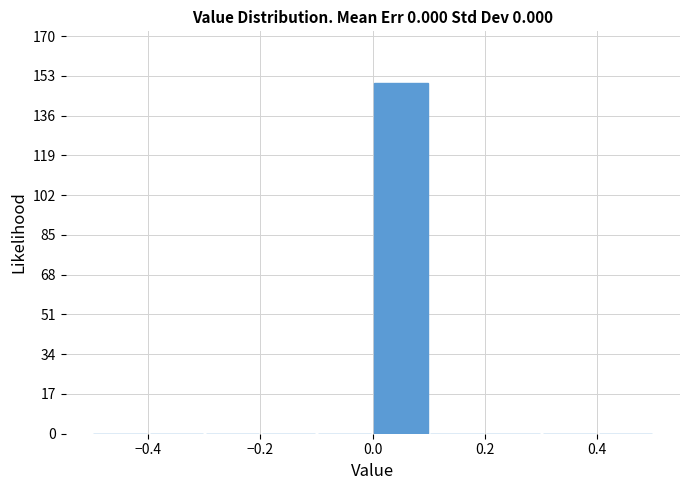

Reading left to right, transcribe this chart: for each bar, give the range it covers on the x-axis and its height. The values are not printed on the chart, so give them approximately, as read against the axis.

-0.5 to -0.4: 0
-0.4 to -0.3: 0
-0.3 to -0.2: 0
-0.2 to -0.1: 0
-0.1 to 0.0: 0
0.0 to 0.1: 150
0.1 to 0.2: 0
0.2 to 0.3: 0
0.3 to 0.4: 0
0.4 to 0.5: 0